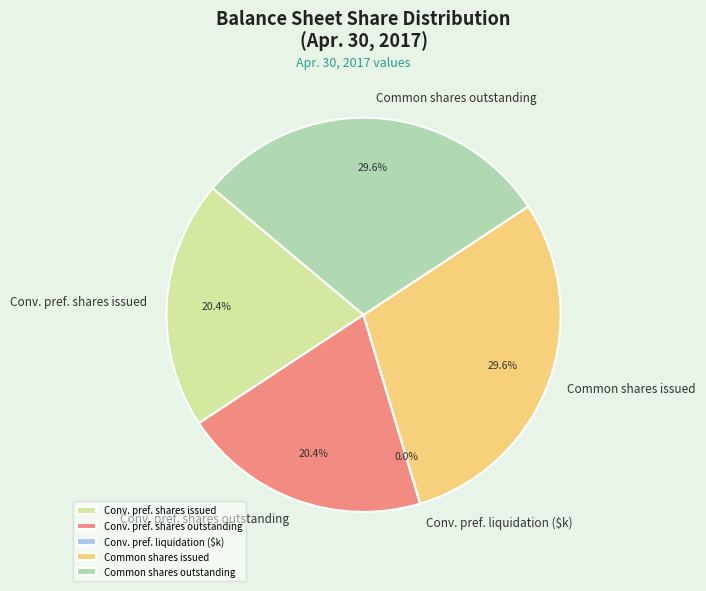

To the nearest percent, what is the difference between the largest and smallest slice percentages?

30%